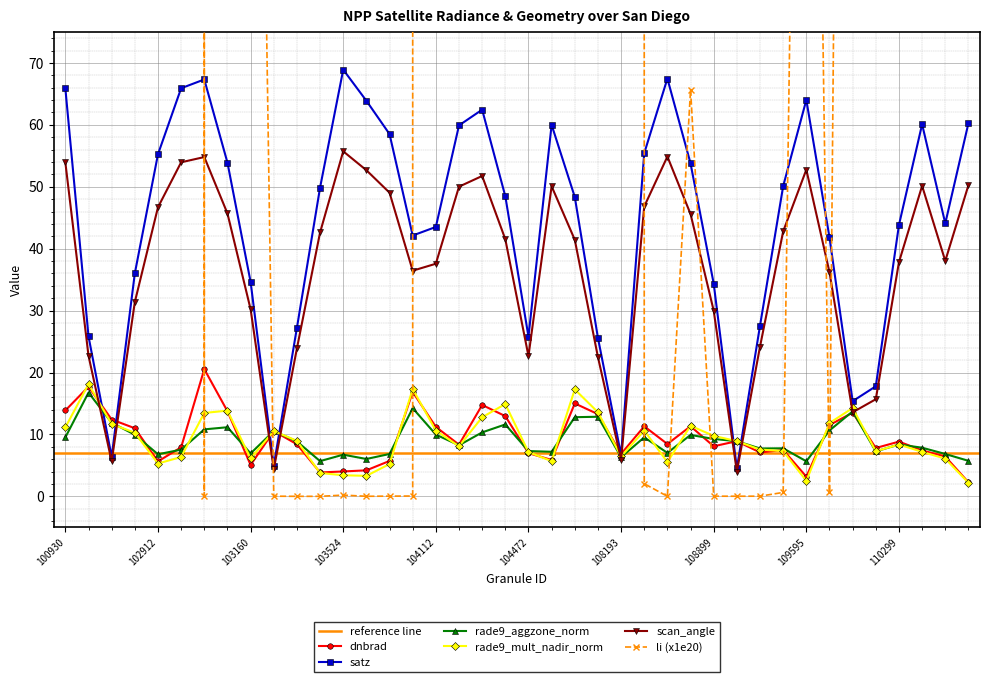

Is it true that dnbrad equals 23.1 at 104236?

False